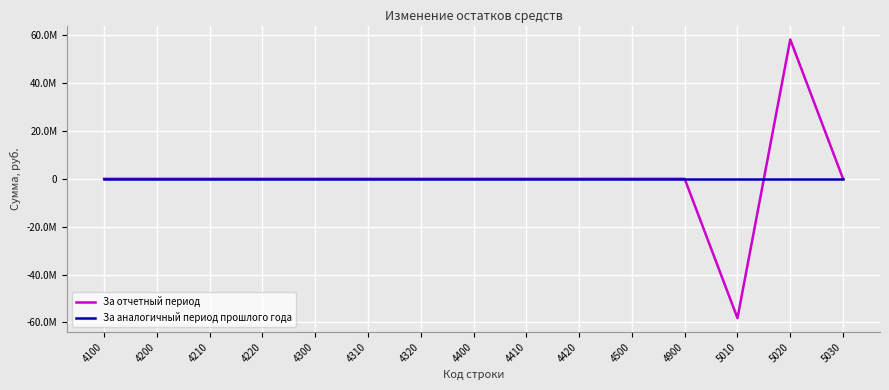

Does the chart display data point markers on the line(s)?

No